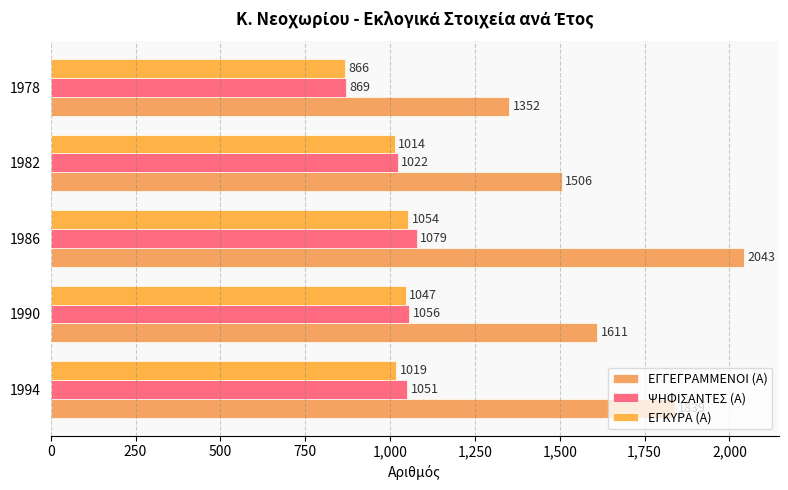

Count the number of data series in this chart.

3